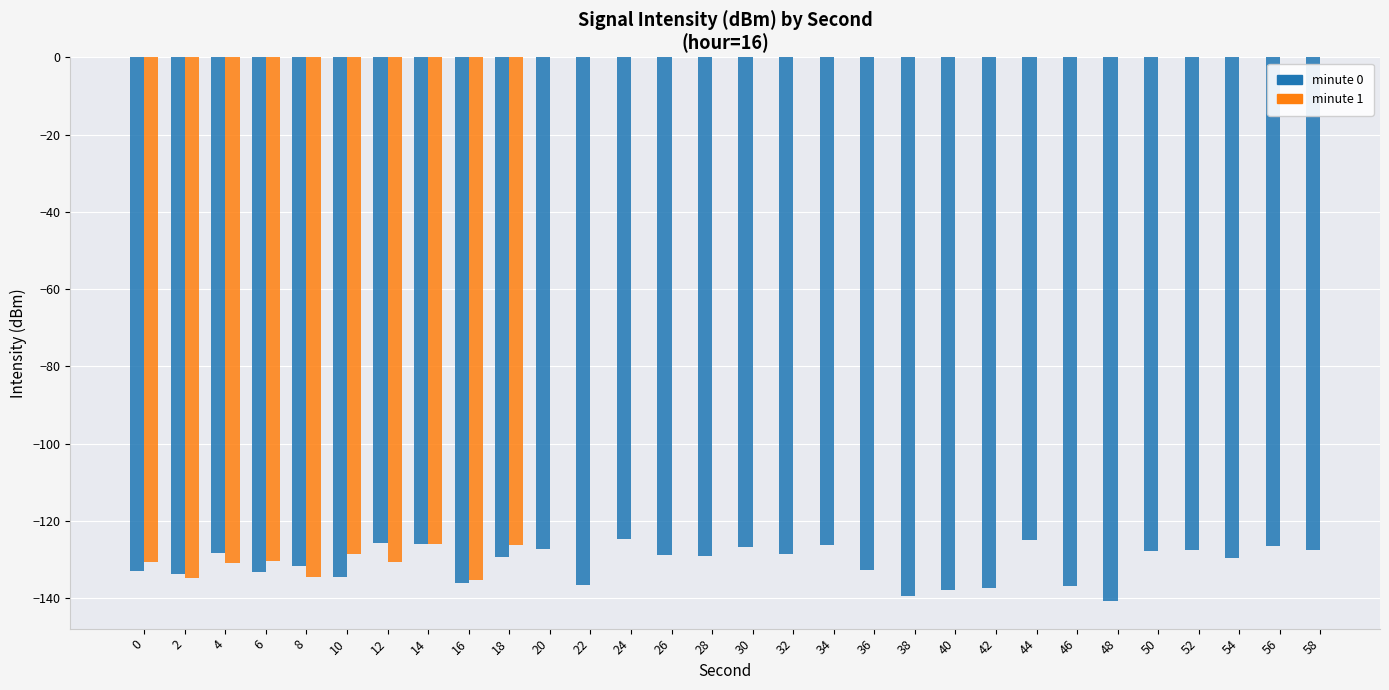

How many bars are there in each group?

2